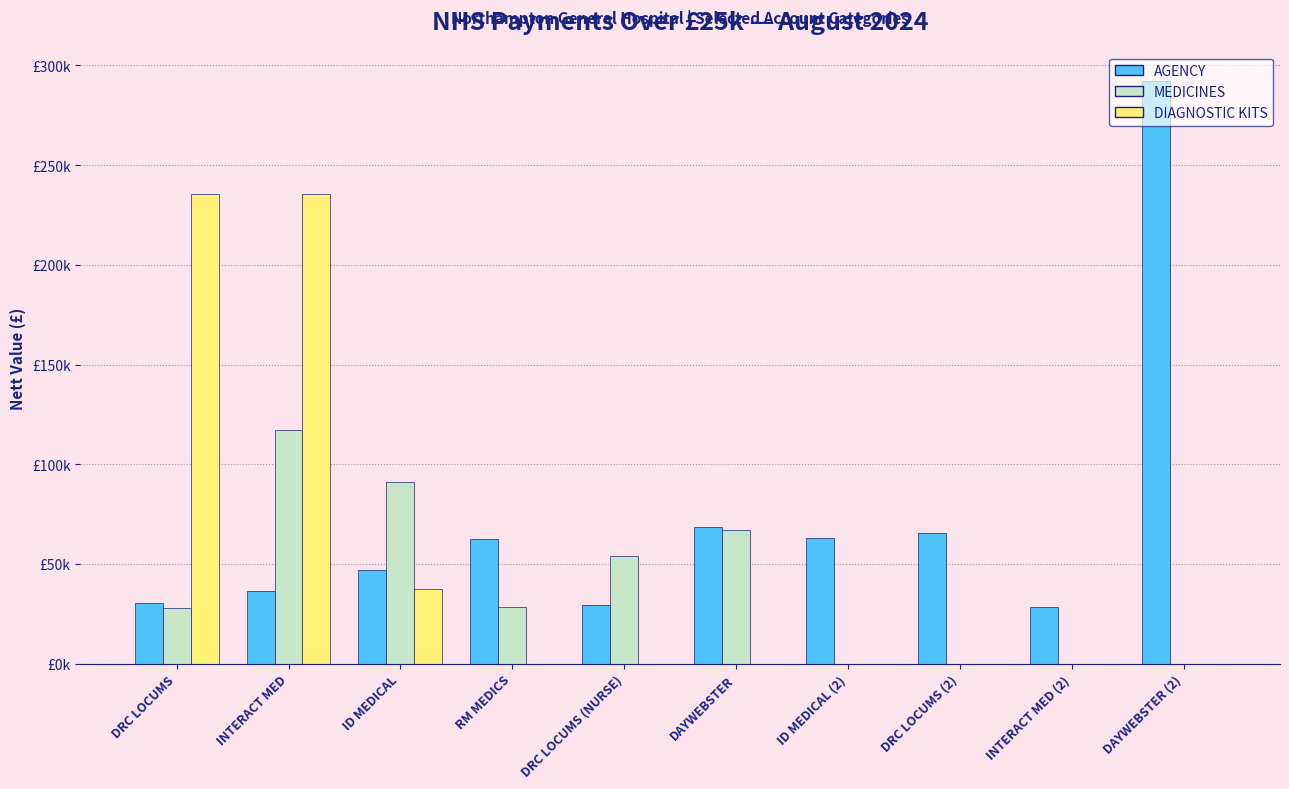

Which label corresponds to the smallest value in the chart?

ID MEDICAL (2)